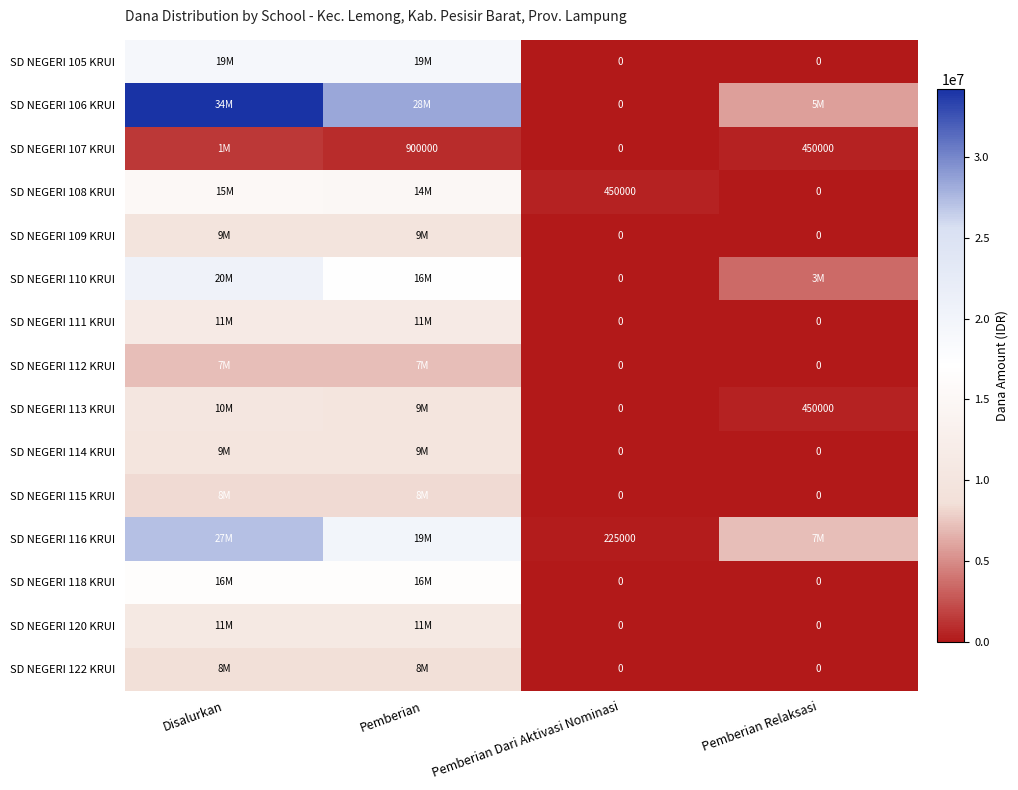

At how many categories does at least one series exceed 9134717?

2